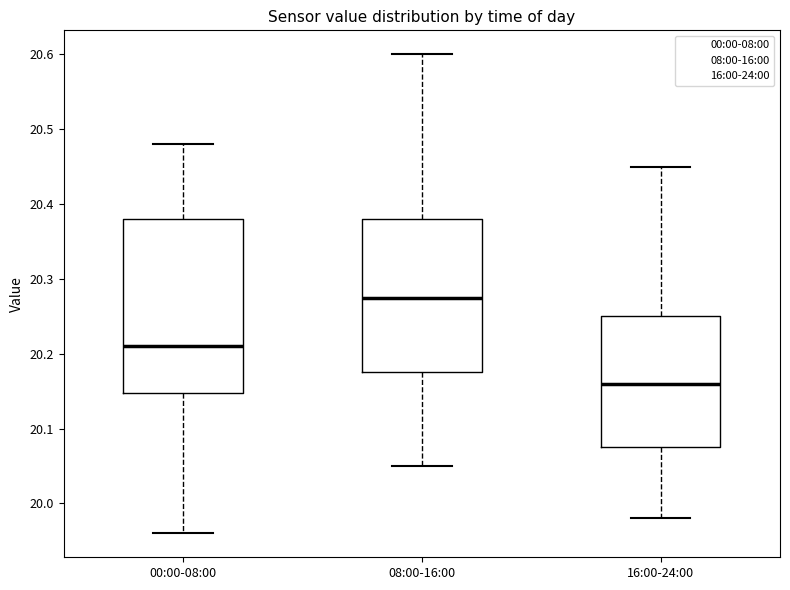

Where does the lower whisker of the box for 08:00-16:00 end on the y-axis? The values are not printed on the chart, so give them approximately, as read against the axis.

20.05